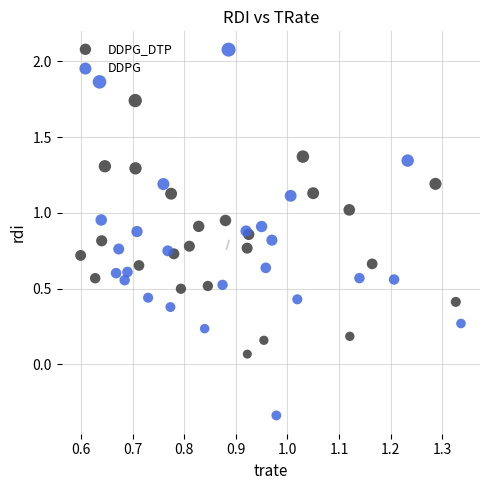

Which series contains the lowest Y value?

DDPG